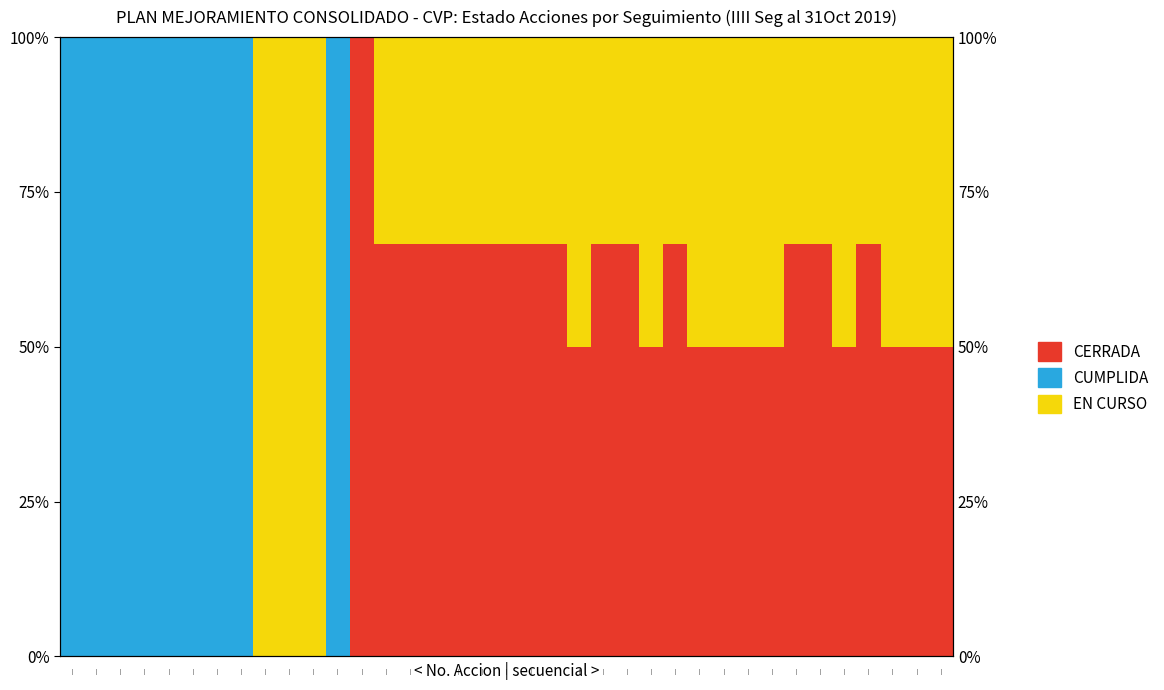

What is the difference between the second highest and second lowest values in the CERRADA series?

66.7